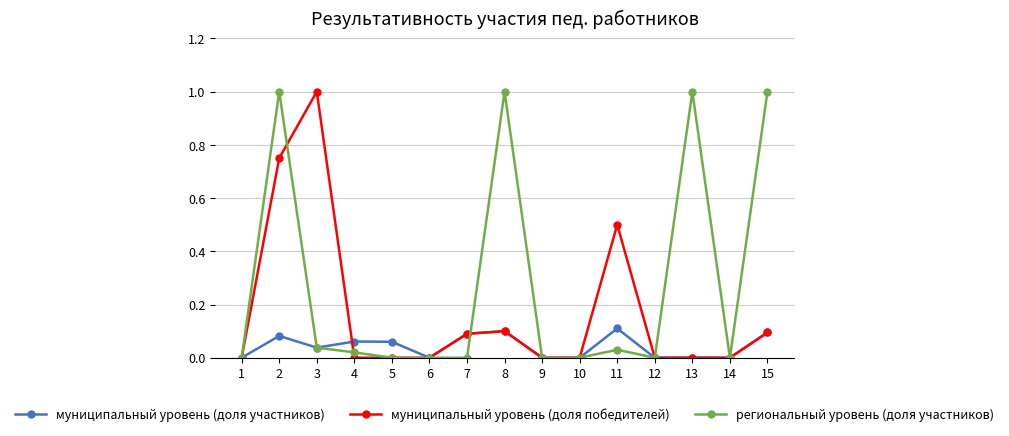

Which series has the largest total across all categories?

региональный уровень (доля участников)